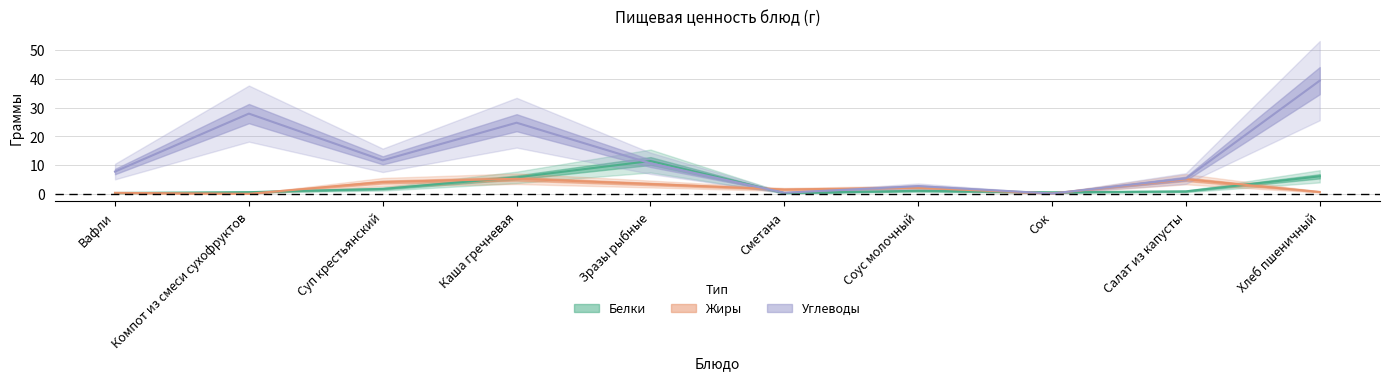

What position from the left is Вафли?

1